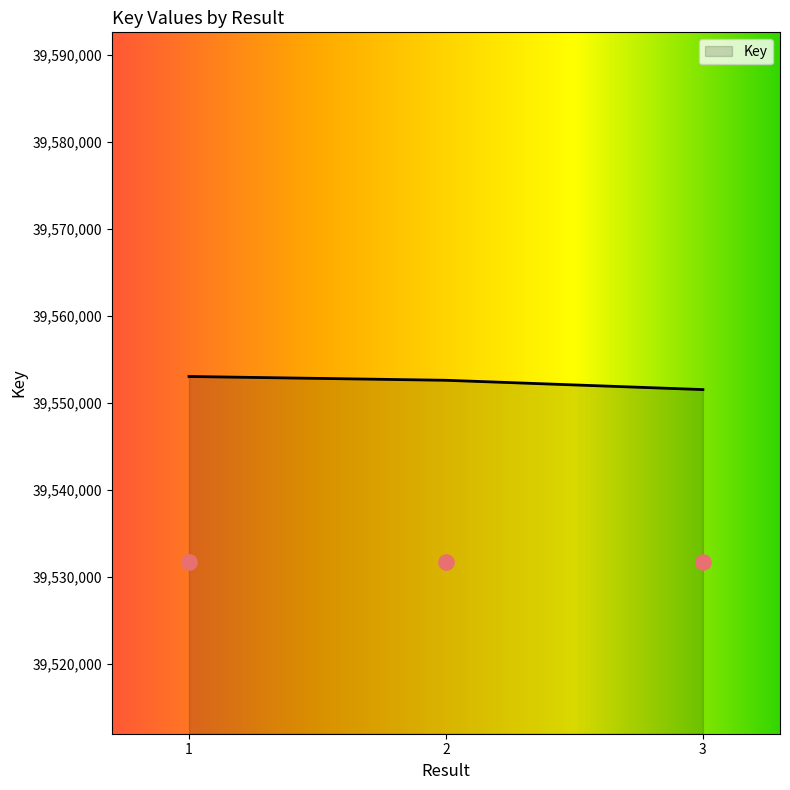

What is the ratio of the value at 2 to the value at 1?

1.0